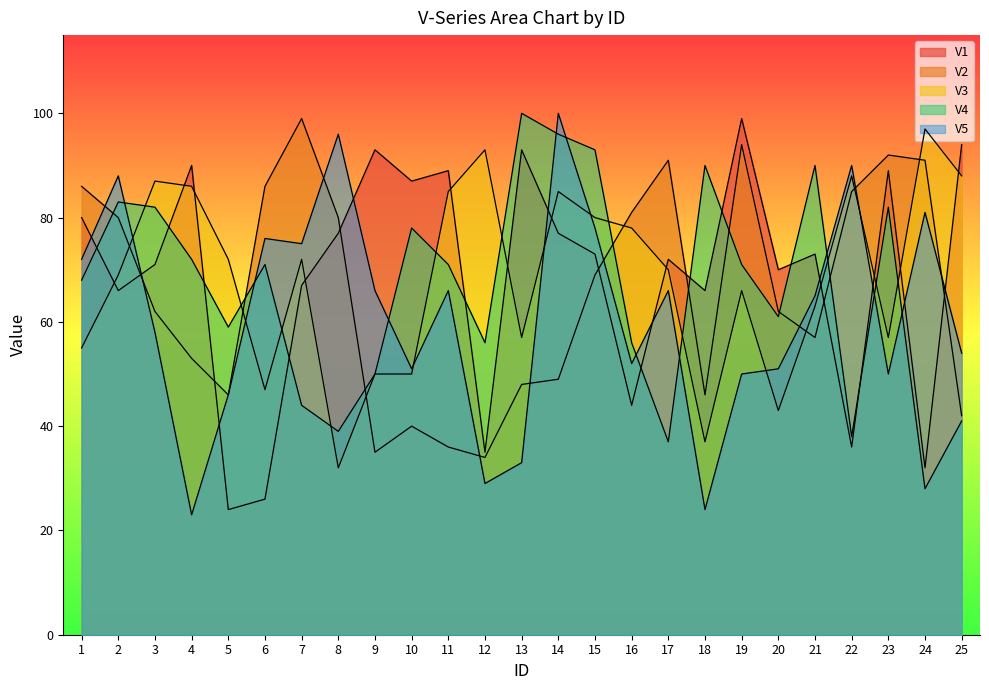

How many values in the V5 series are below 65?

12